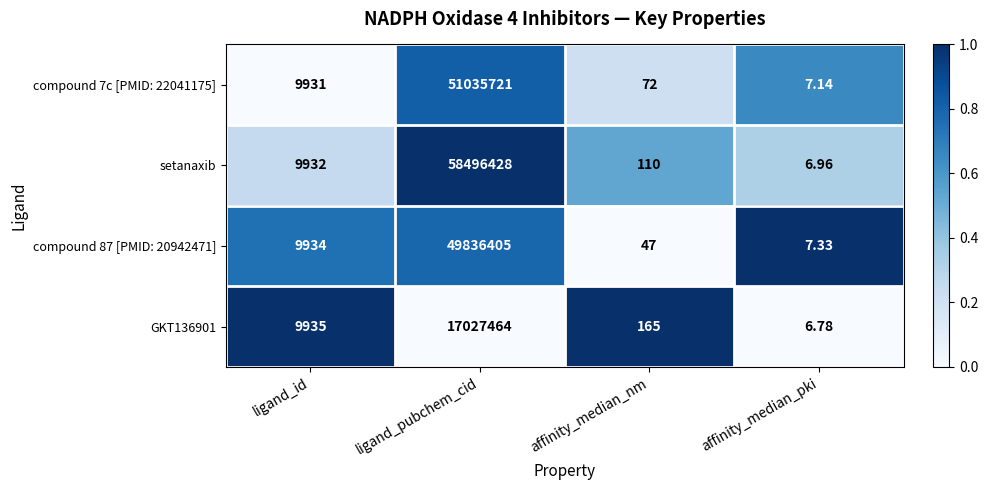

Rank the categories by setanaxib value from highest to lowest.

ligand_pubchem_cid, ligand_id, affinity_median_nm, affinity_median_pki